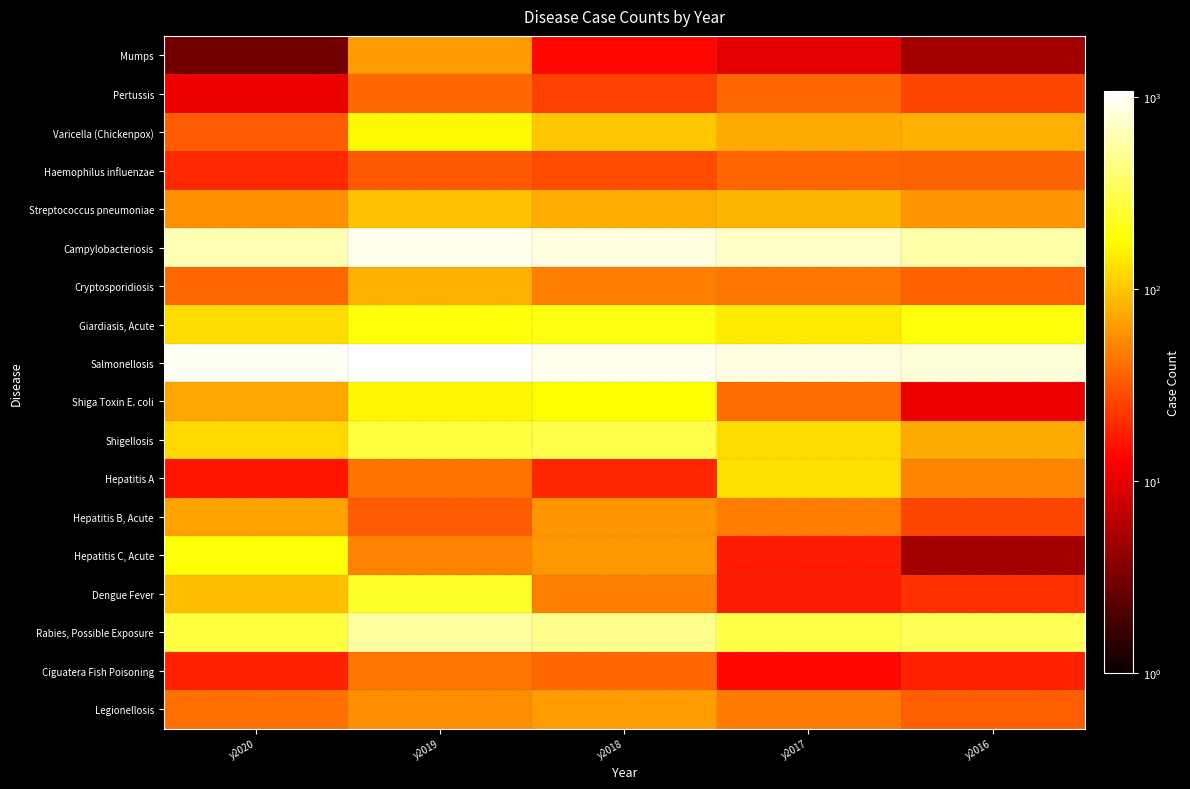

Reading left to right, transcribe all the data shown in this chart.

Mumps: y2020=3	y2019=64	y2018=14	y2017=10	y2016=5
Pertussis: y2020=11	y2019=38	y2018=25	y2017=38	y2016=27
Varicella (Chickenpox): y2020=33	y2019=169	y2018=102	y2017=75	y2016=80
Haemophilus influenzae: y2020=20	y2019=32	y2018=28	y2017=37	y2016=36
Streptococcus pneumoniae: y2020=58	y2019=95	y2018=77	y2017=84	y2016=60
Campylobacteriosis: y2020=627	y2019=923	y2018=847	y2017=730	y2016=588
Cryptosporidiosis: y2020=38	y2019=79	y2018=48	y2017=44	y2016=35
Giardiasis, Acute: y2020=128	y2019=193	y2018=205	y2017=147	y2016=196
Salmonellosis: y2020=987	y2019=1073	y2018=930	y2017=859	y2016=803
Shiga Toxin E. coli: y2020=71	y2019=168	y2018=178	y2017=39	y2016=11
Shigellosis: y2020=123	y2019=282	y2018=300	y2017=126	y2016=75
Hepatitis A: y2020=16	y2019=43	y2018=19	y2017=133	y2016=52
Hepatitis B, Acute: y2020=69	y2019=33	y2018=61	y2017=47	y2016=27
Hepatitis C, Acute: y2020=190	y2019=50	y2018=63	y2017=17	y2016=5
Dengue Fever: y2020=94	y2019=235	y2018=48	y2017=17	y2016=21
Rabies, Possible Exposure: y2020=276	y2019=543	y2018=475	y2017=297	y2016=329
Ciguatera Fish Poisoning: y2020=18	y2019=44	y2018=38	y2017=14	y2016=18
Legionellosis: y2020=41	y2019=56	y2018=65	y2017=46	y2016=34